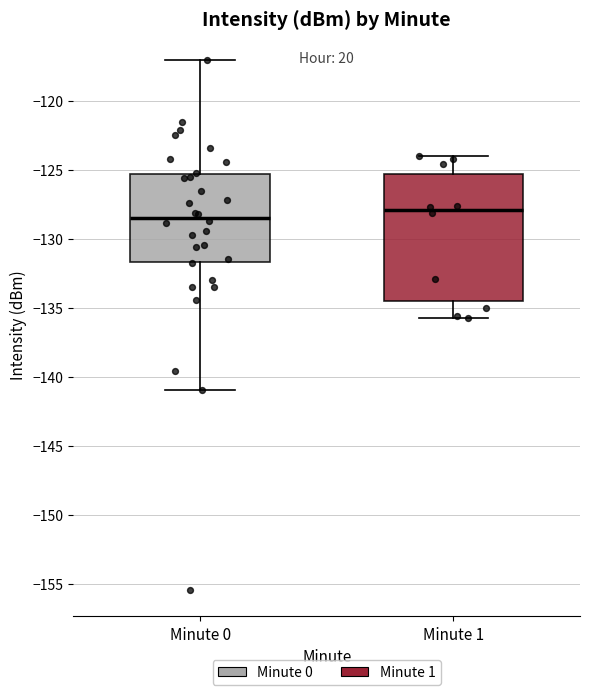

Where does the upper whisker of the box for Minute 1 end on the y-axis? The values are not printed on the chart, so give them approximately, as read against the axis.

-124.0